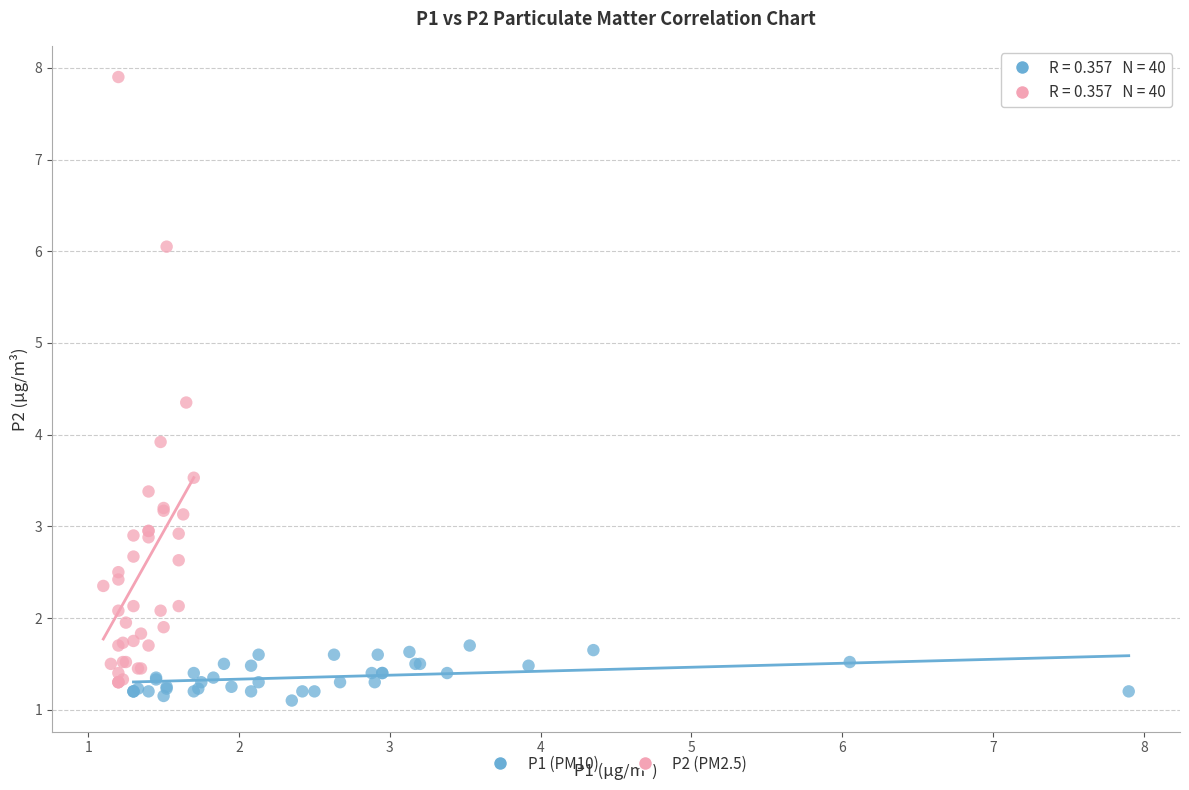

Which series has the largest Y range (max minus min)?

P2 (PM2.5)